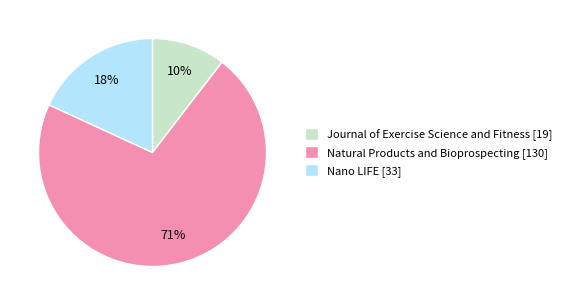

Is there any slice that represents more than half of the pie?

Yes